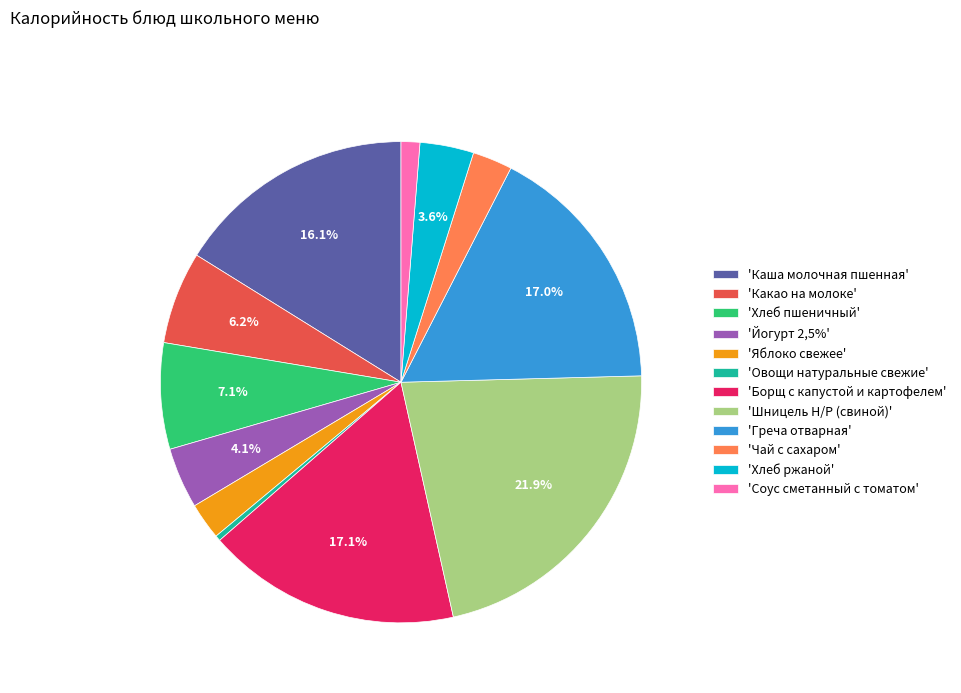

What percentage is NOT represented by 'Хлеб пшеничный'?

92.9%